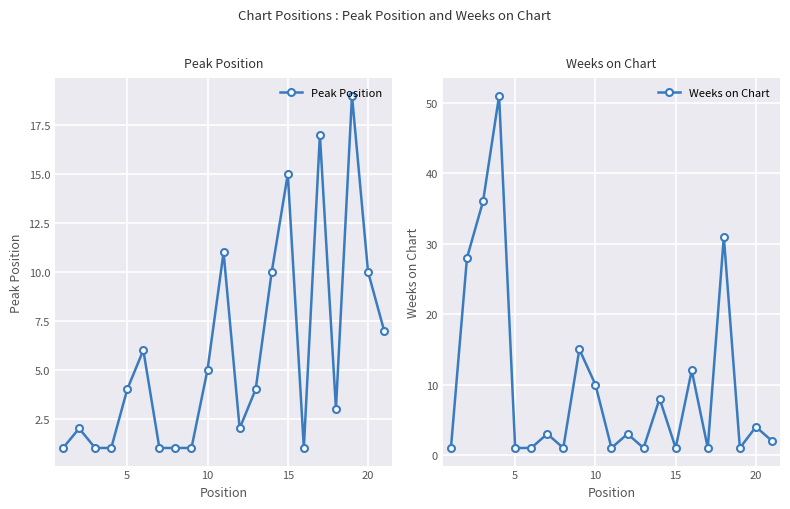

What value does the Weeks on Chart series have at 15, to the nearest 5?

0